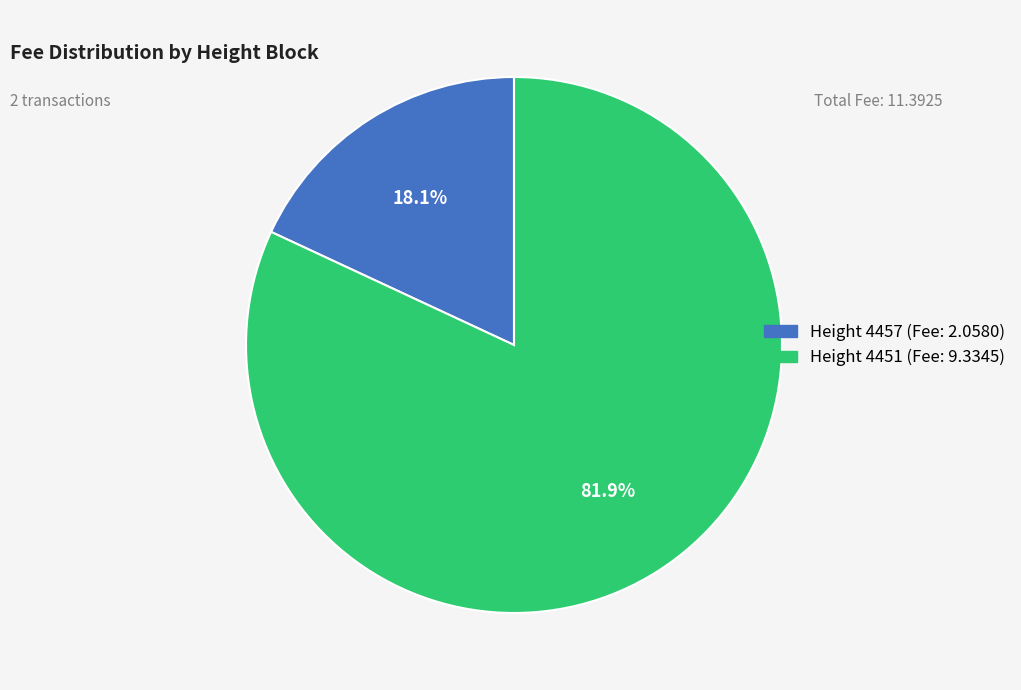

How many segments does this pie chart have?

2